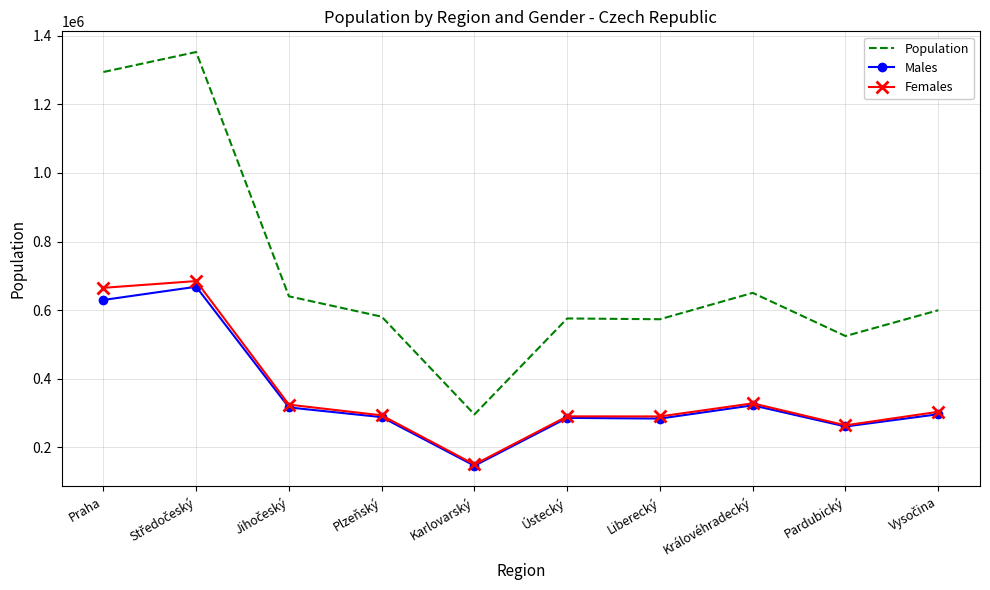

The value of Females at Královéhradecký is 328003. True or false?

True